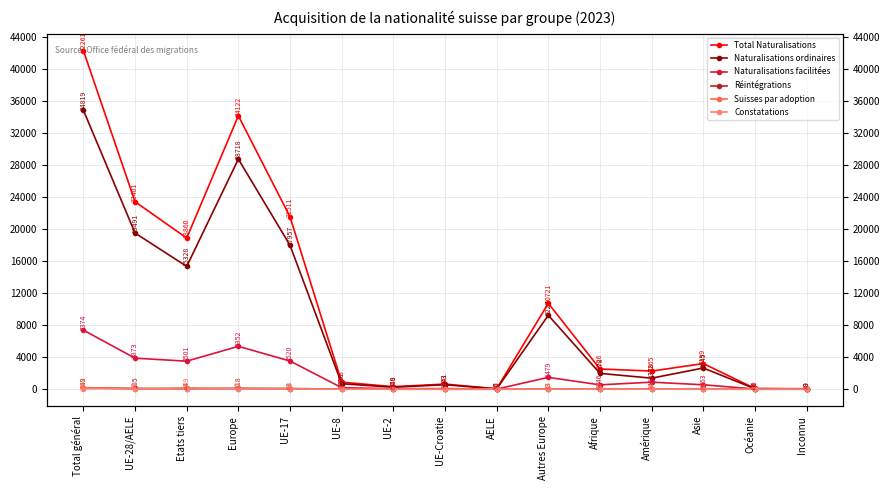

What is the difference between the highest and lowest values at Afrique?

2524